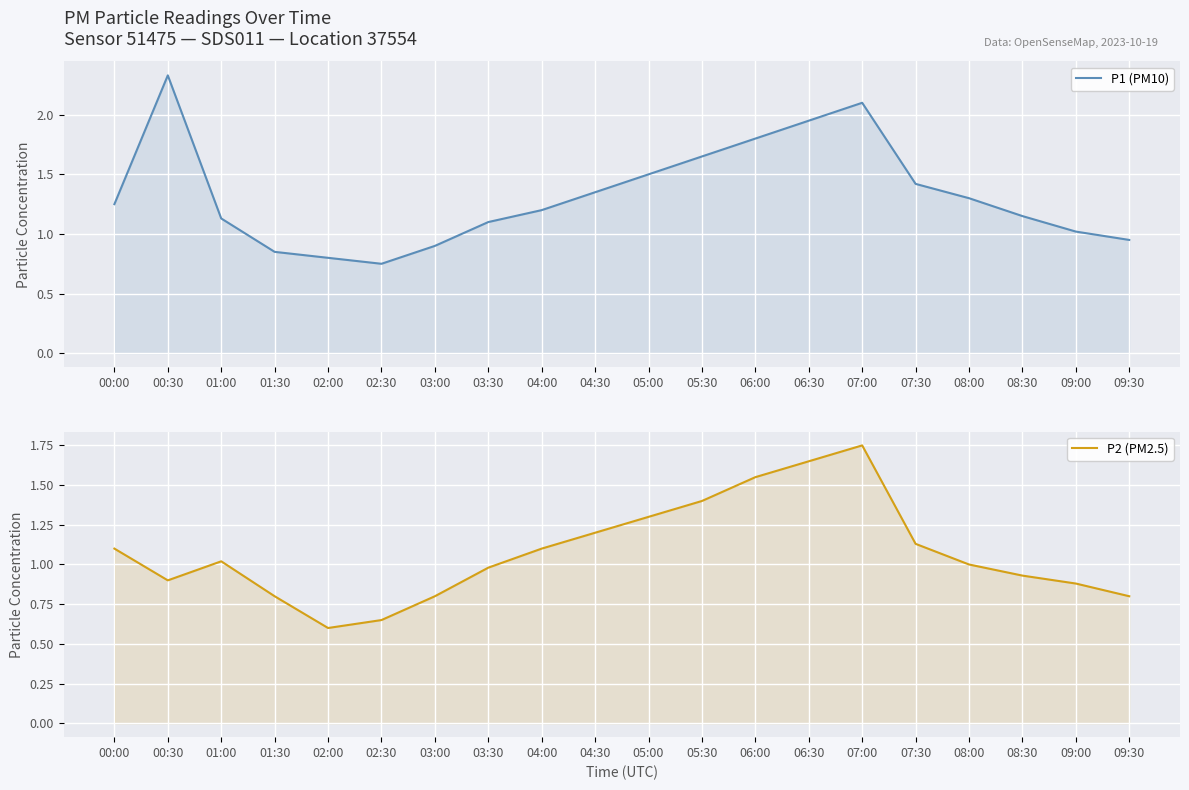

How many values in the P2 (PM2.5) series are below 1?

9